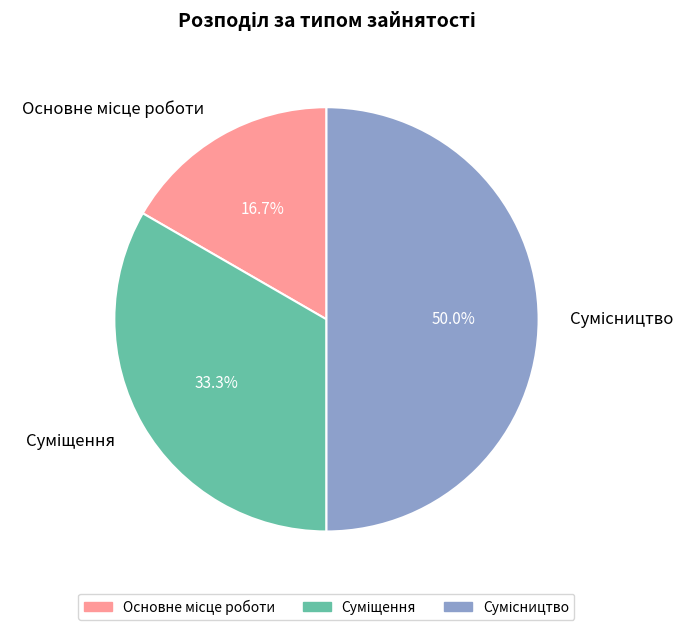

What is the total percentage of Сумісництво and Основне місце роботи?

66.7%